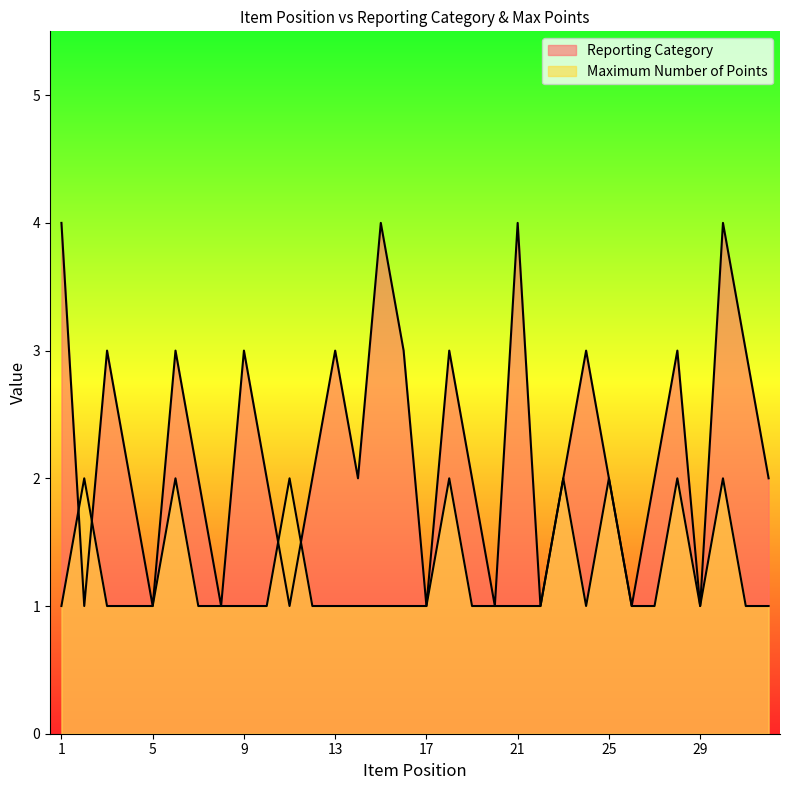

Count the number of data series in this chart.

2